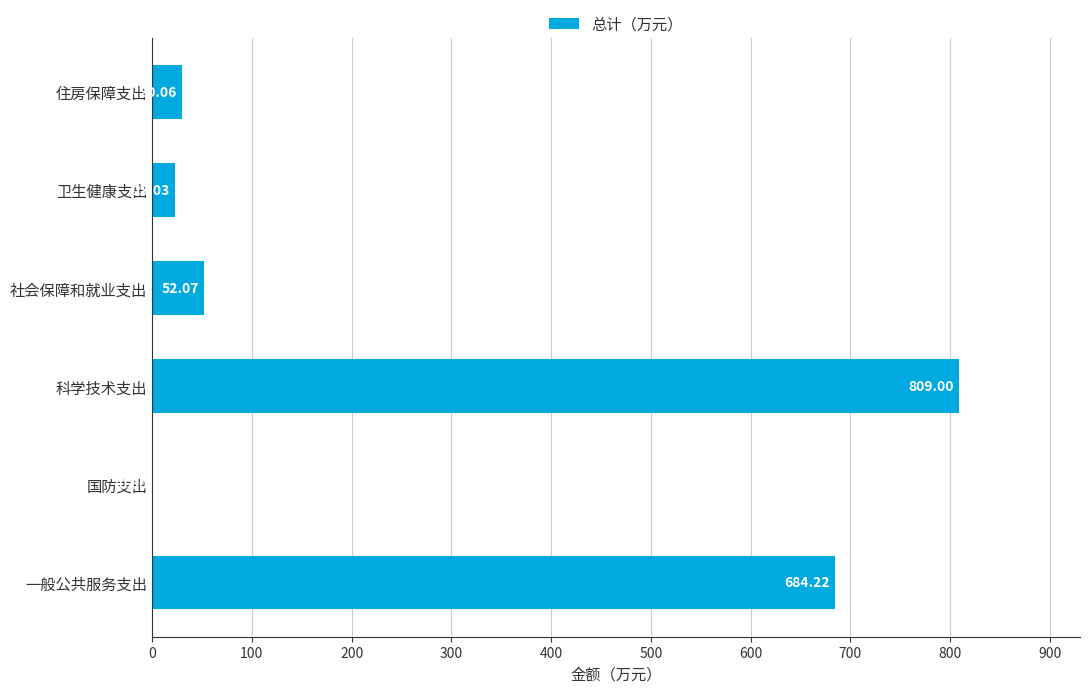

Which label corresponds to the largest value in the chart?

科学技术支出